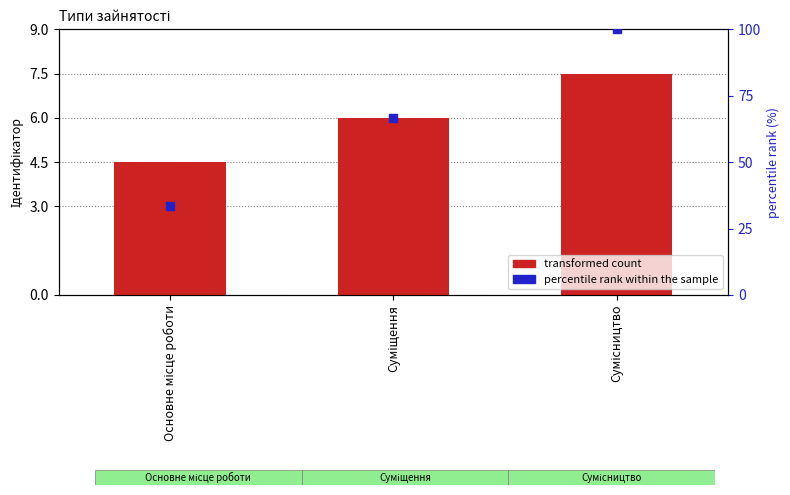

What is the difference between the values at Основне місце роботи and Суміщення?

1.5